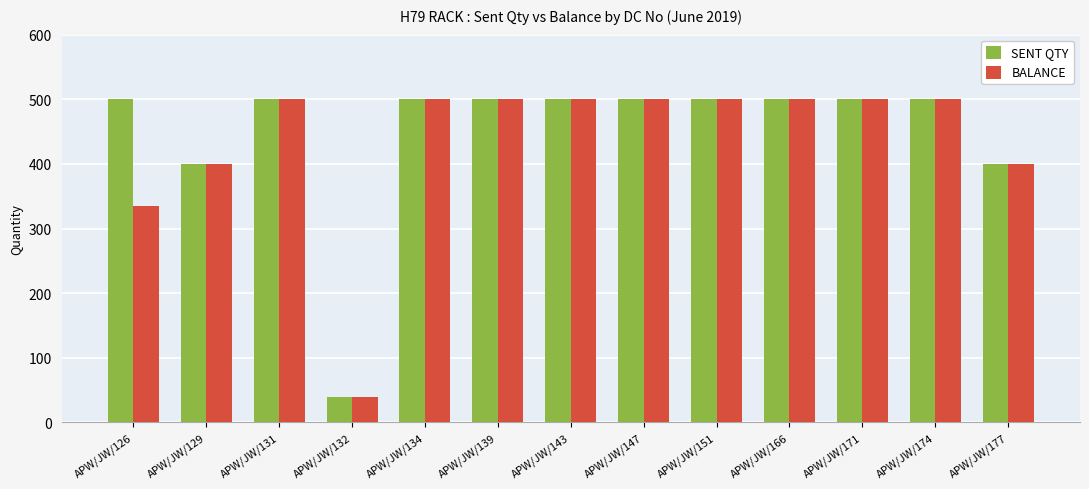

What is the value of the SENT QTY bar at the 2nd from the left?

400